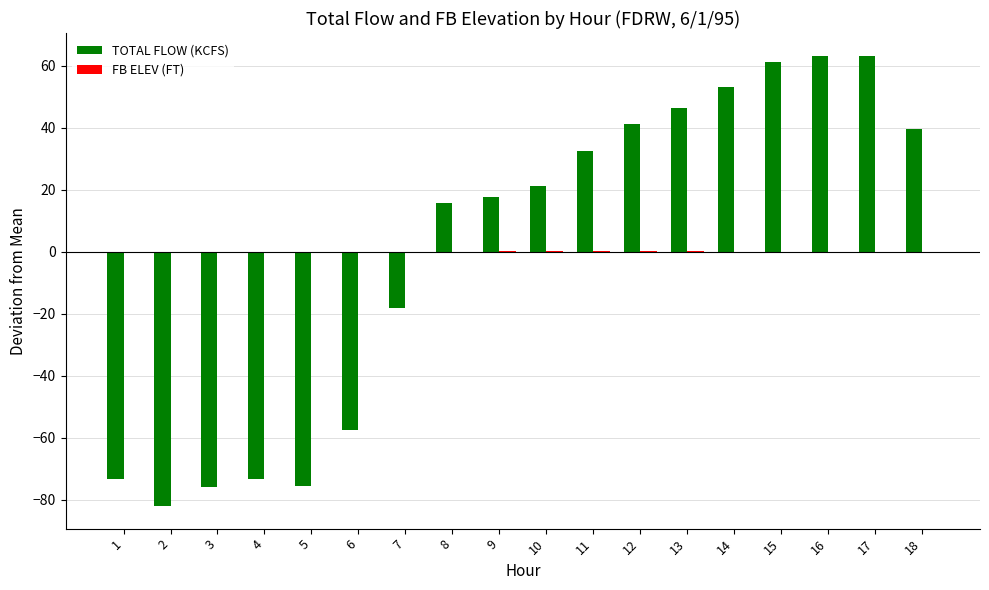

How many positive values does the TOTAL FLOW (KCFS) series have?

11